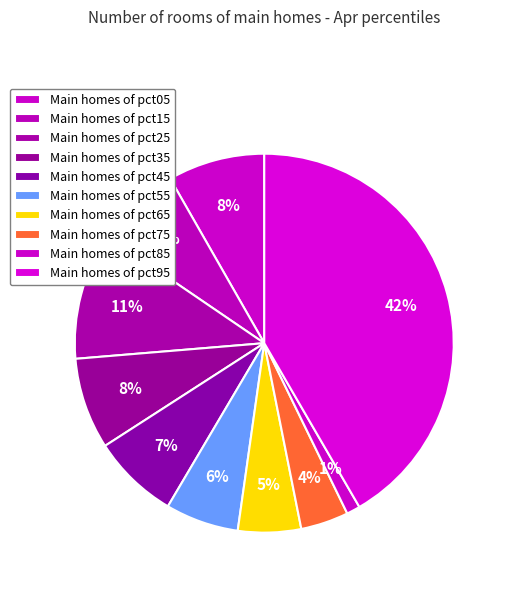

How many segments does this pie chart have?

10